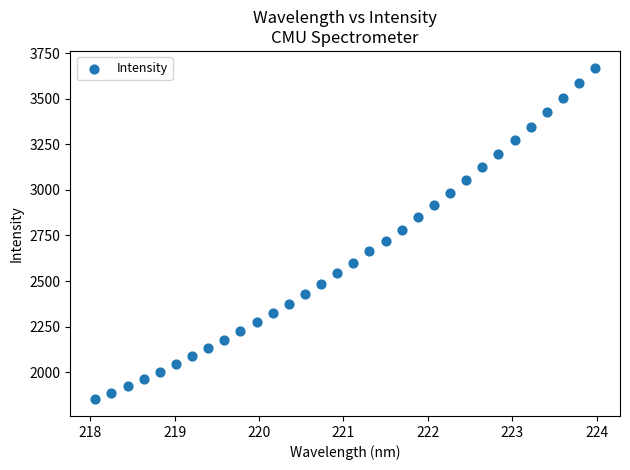

What is the range of Y values (max minus min)?

1819.1